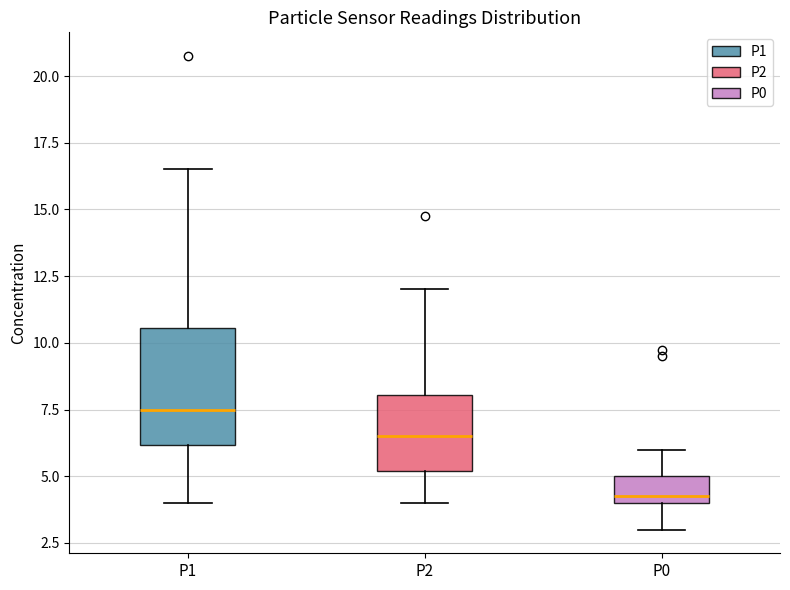

Reading left to right, transcribe this box plot: for each box, give where its median line is, the range the box spans, and where its two whiskers end, as read against the y-axis. The values are not printed on the chart, so give them approximately, as read against the axis.

P1: median 7.5, box 6.0 to 10.5, whiskers 4.0 to 16.5
P2: median 6.5, box 5.0 to 8.0, whiskers 4.0 to 12.0
P0: median 4.5, box 4.0 to 5.0, whiskers 3.0 to 6.0